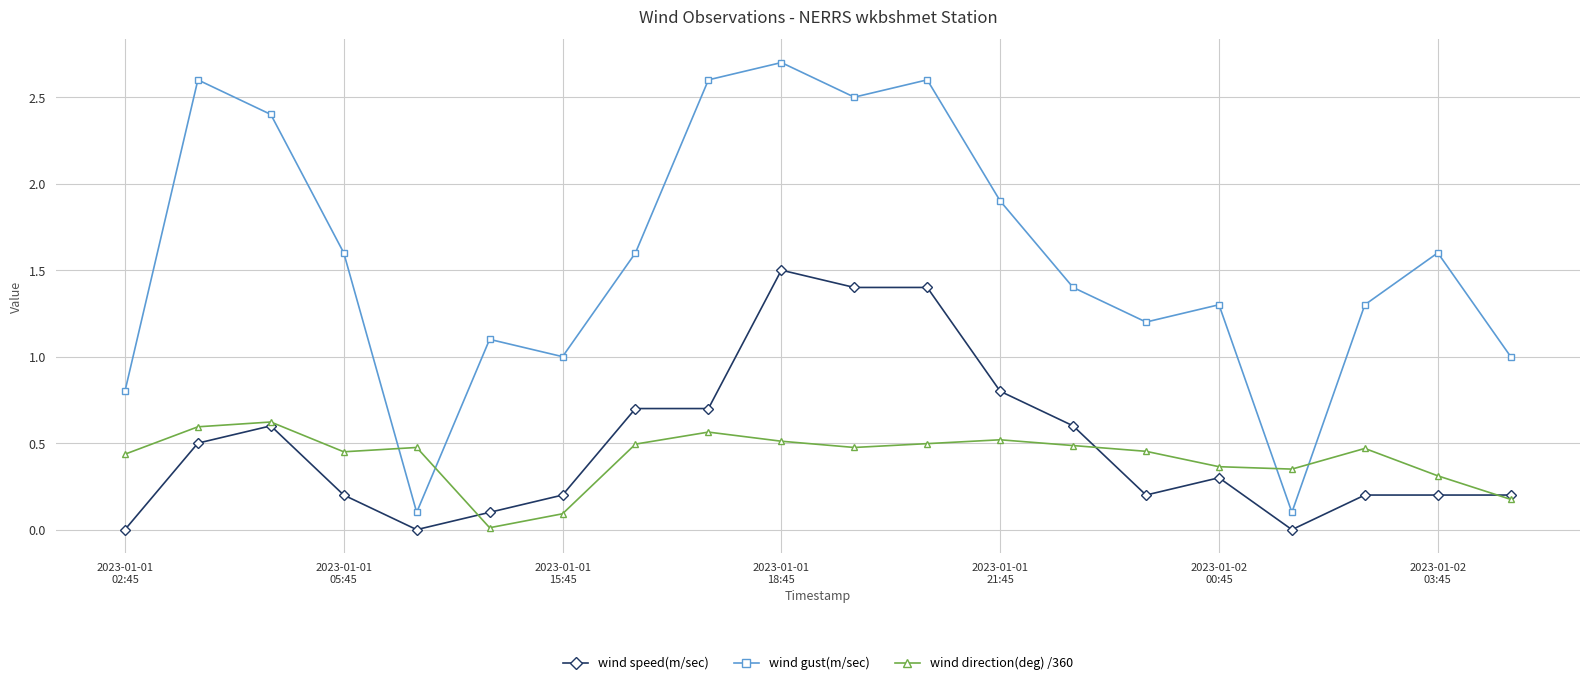

True or false: wind direction(deg) /360 has more than 2 interior local peaks.

True